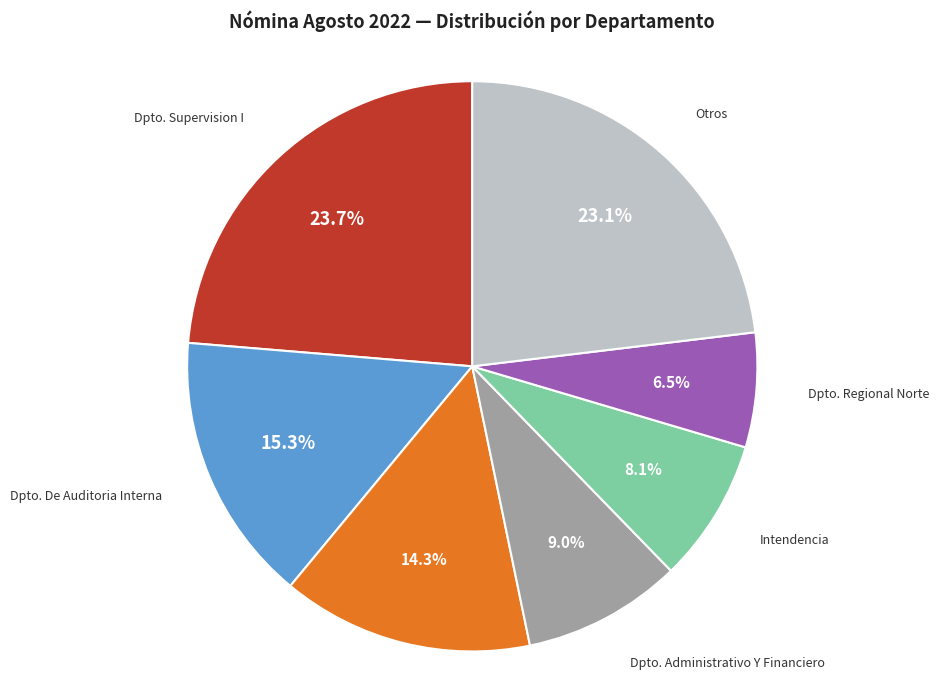

Is there any slice that represents more than half of the pie?

No